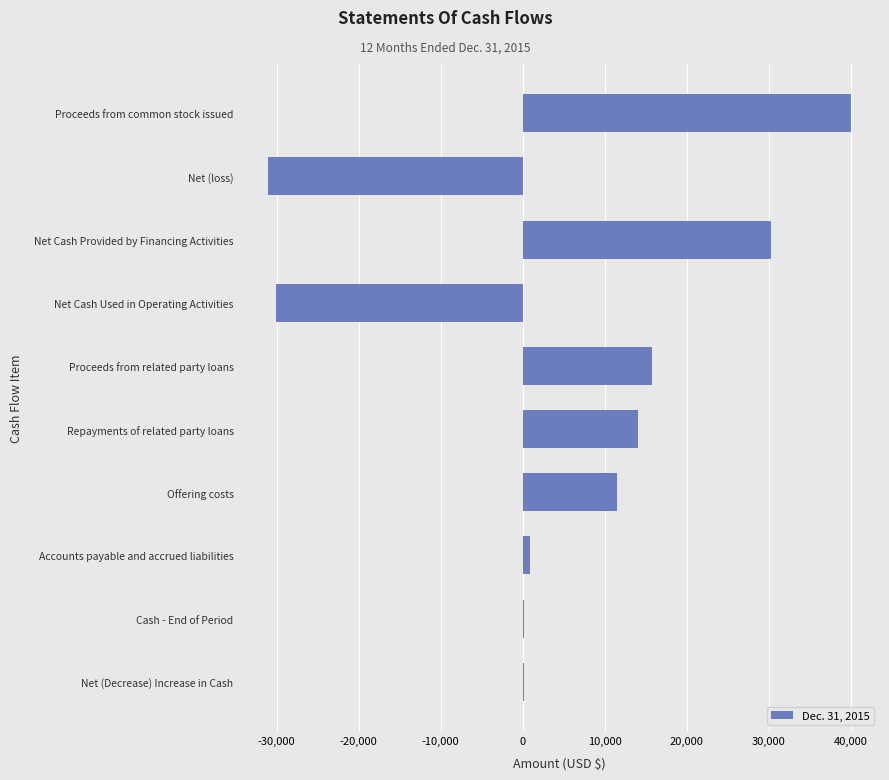

What is the sum of the values at Net (loss) and Repayments of related party loans?

-17006